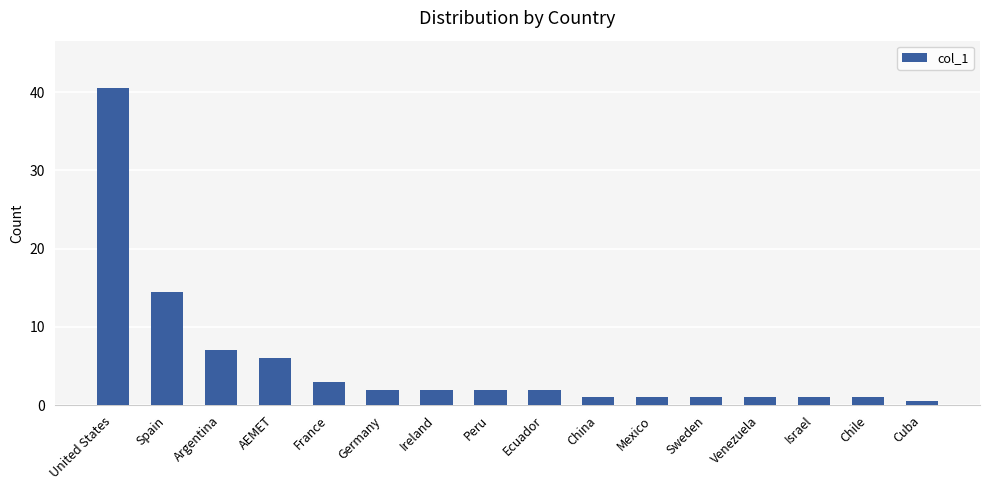

What is the difference between the values at United States and Sweden?

39.5